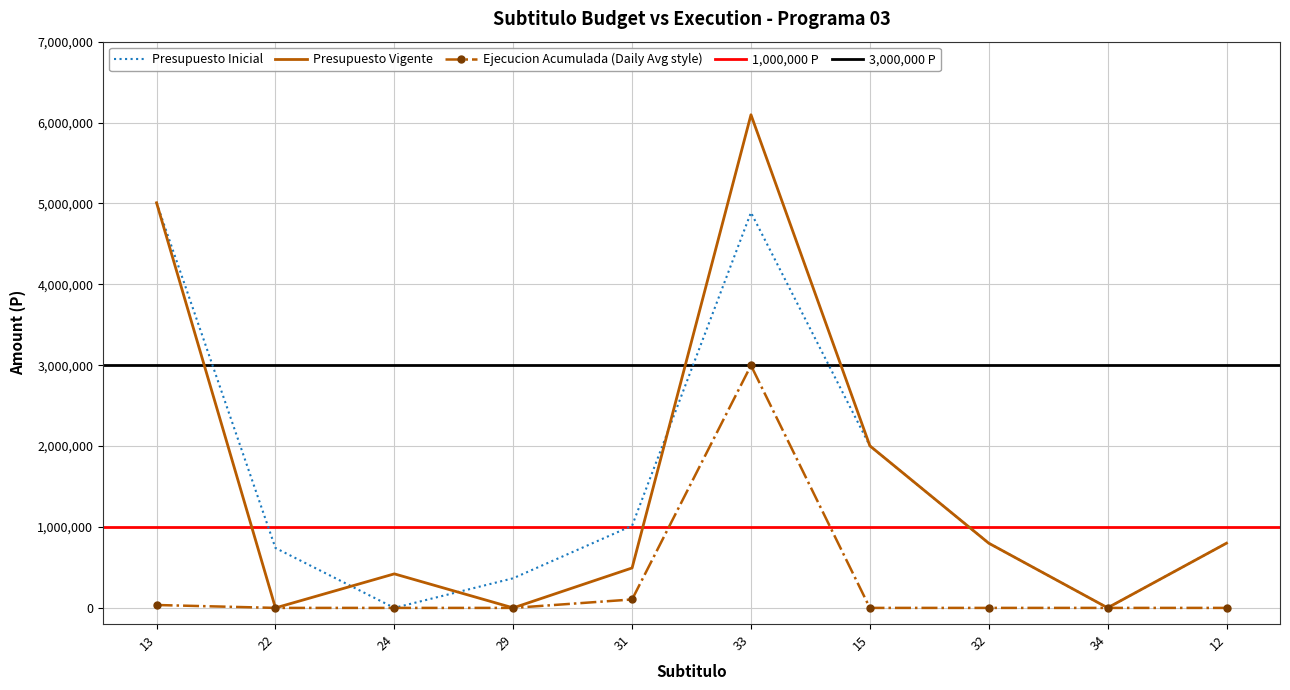

At which category is the sum across all series the highest?

33